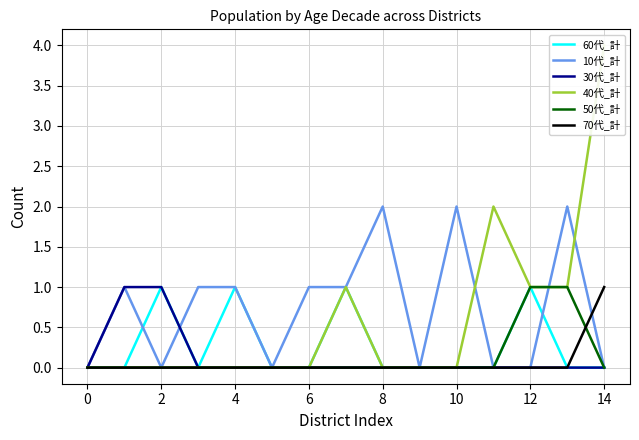

What is the difference between the maximum and minimum values in the 70代_計 series?

1